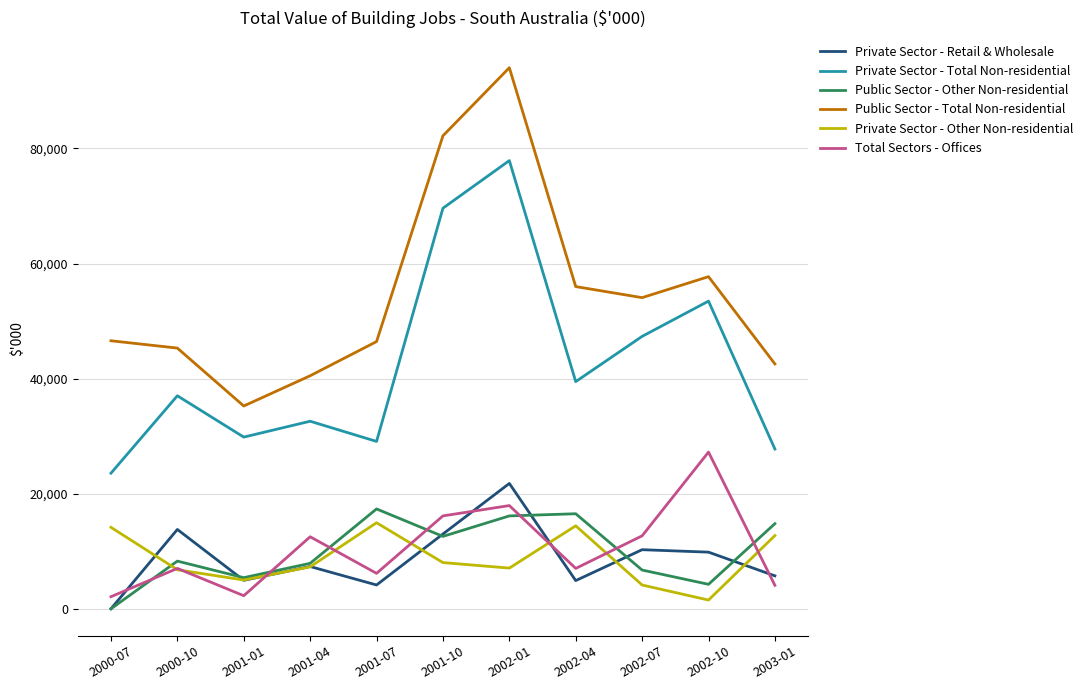

True or false: Public Sector - Total Non-residential and Total Sectors - Offices intersect in this chart.

False